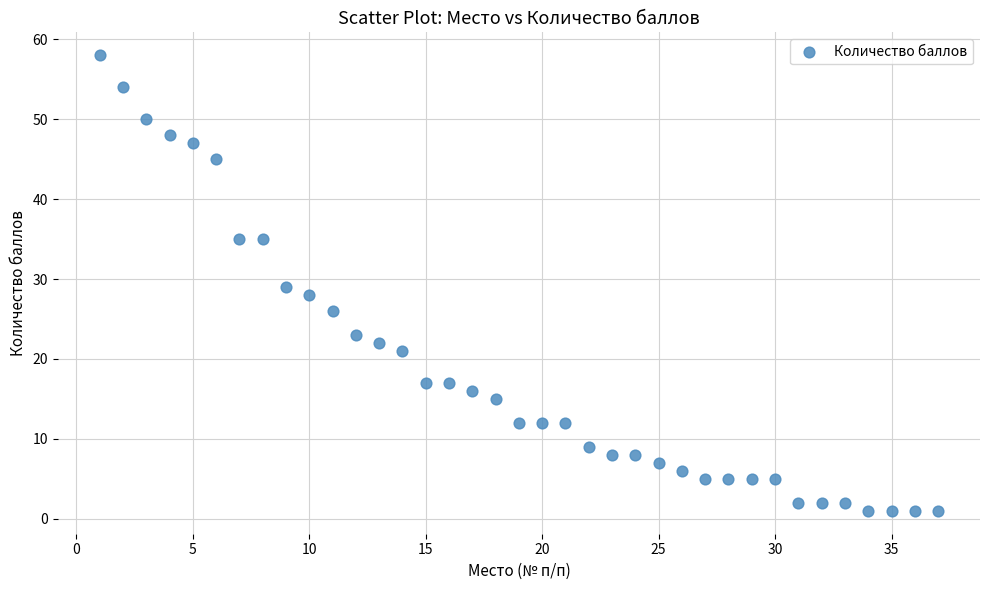

What is the range of Y values (max minus min)?

57